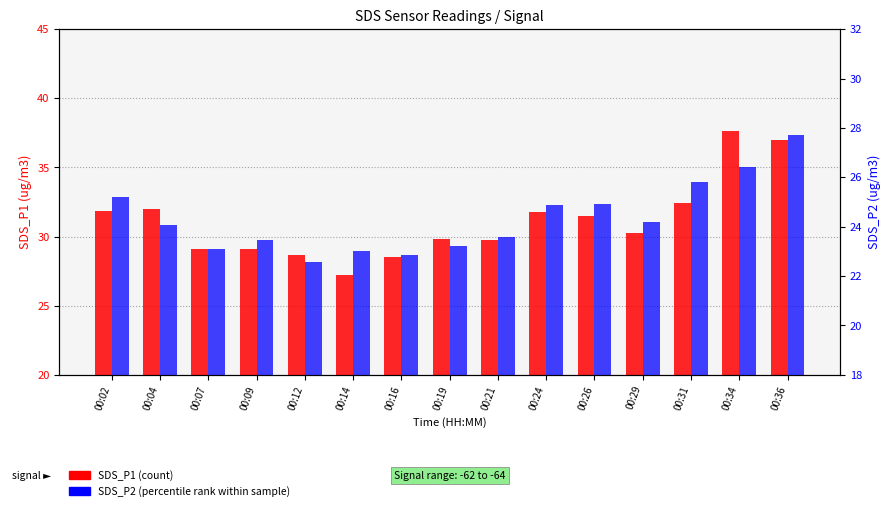

List the labels in order of SDS_P2 (percentile rank) value, smallest first.

00:12, 00:16, 00:14, 00:07, 00:19, 00:09, 00:21, 00:04, 00:29, 00:24, 00:26, 00:02, 00:31, 00:34, 00:36